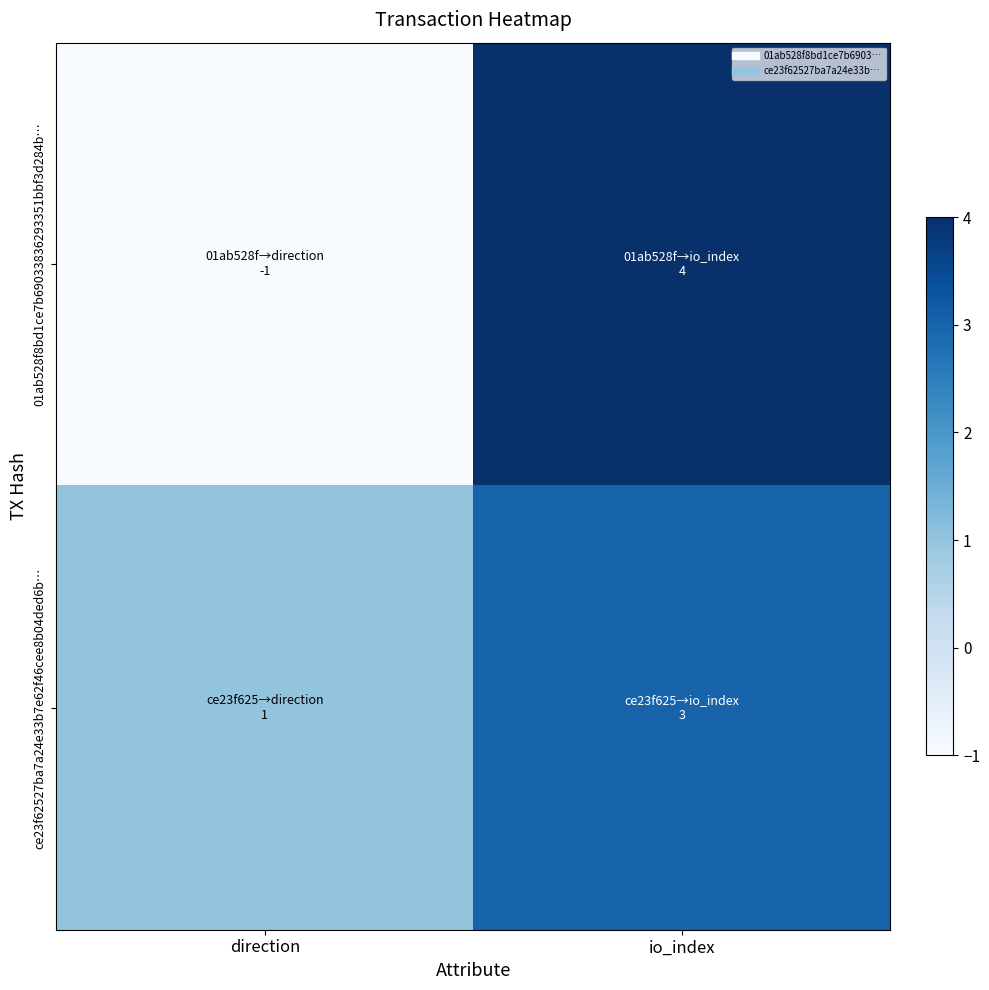

Which category has the highest value across all series?

io_index